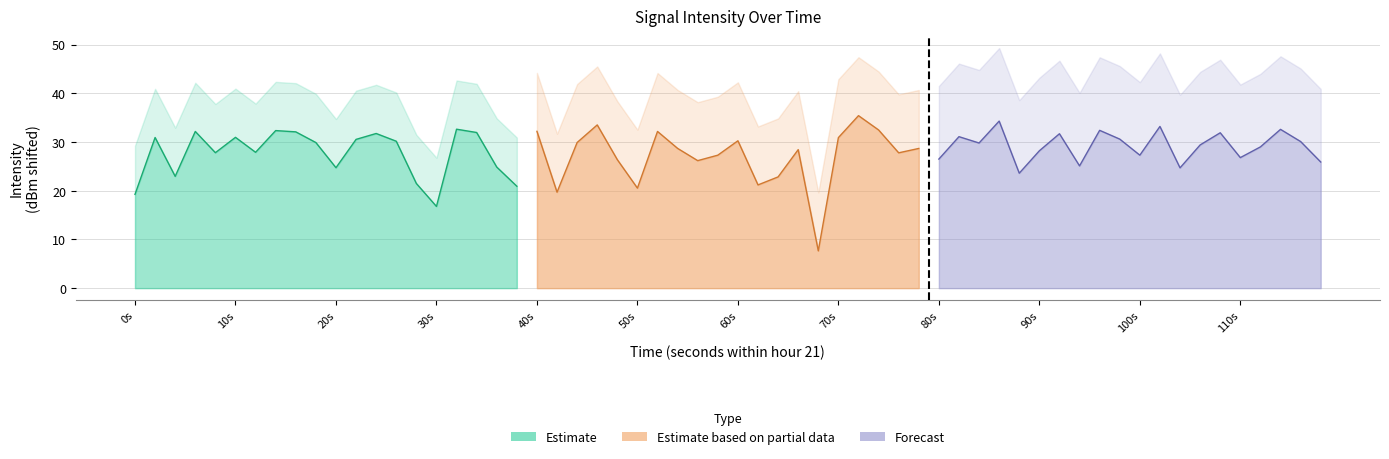

What are all the series names shown in the legend?

Estimate, Estimate based on partial data, Forecast